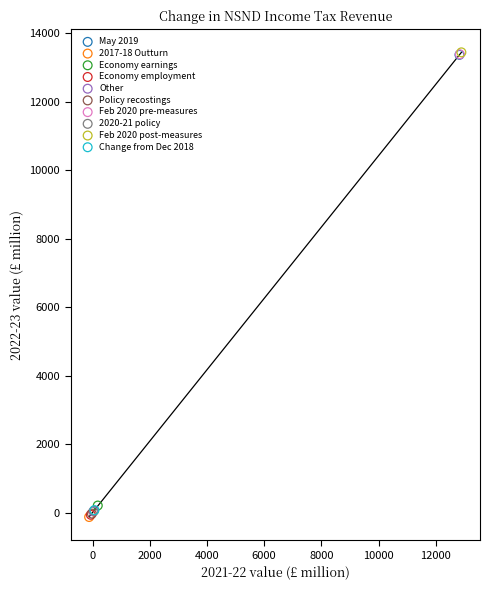

What are all the series names shown in the legend?

May 2019, 2017-18 Outturn, Economy earnings, Economy employment, Other, Policy recostings, Feb 2020 pre-measures, 2020-21 policy, Feb 2020 post-measures, Change from Dec 2018